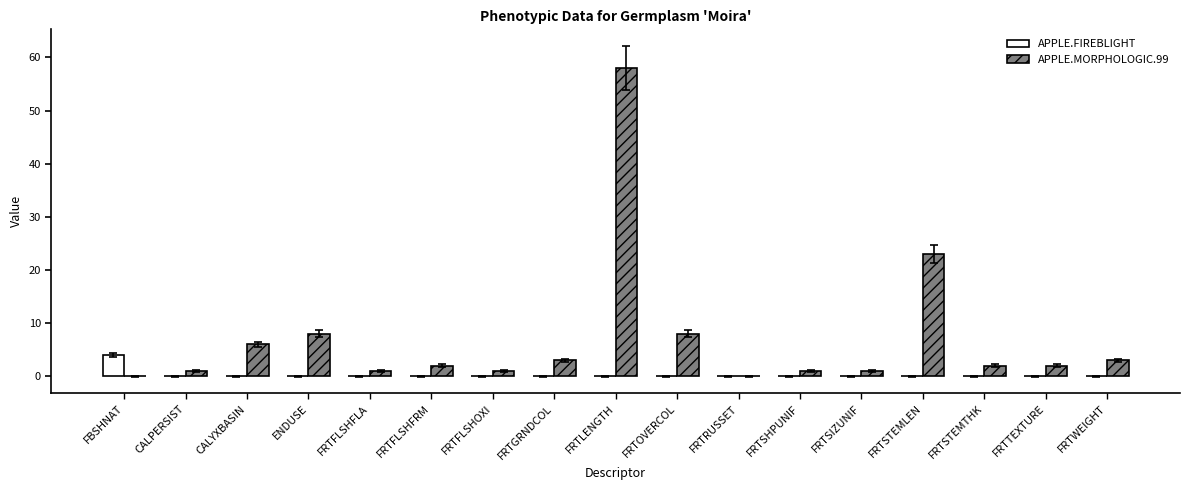

What is the greatest value displayed?

58